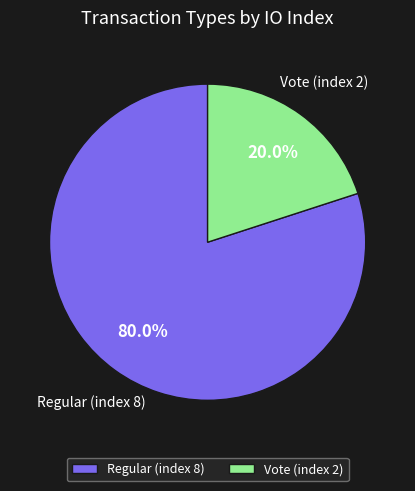

True or false: Vote (index 2) accounts for 26% of the total.

False